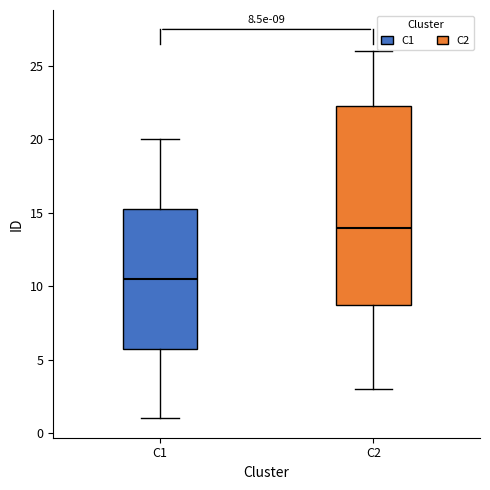

Comparing the boxes themselves (not the whiskers), which one is the tallest?

C2